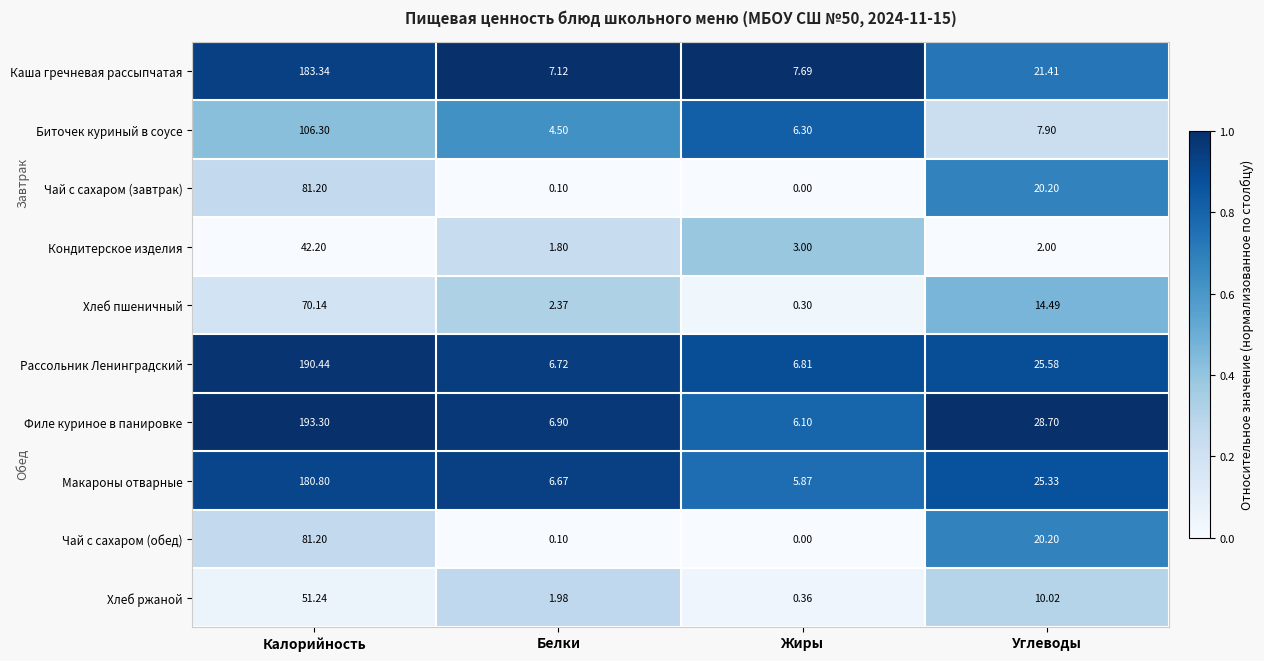

What is the maximum value shown in the chart?

193.3